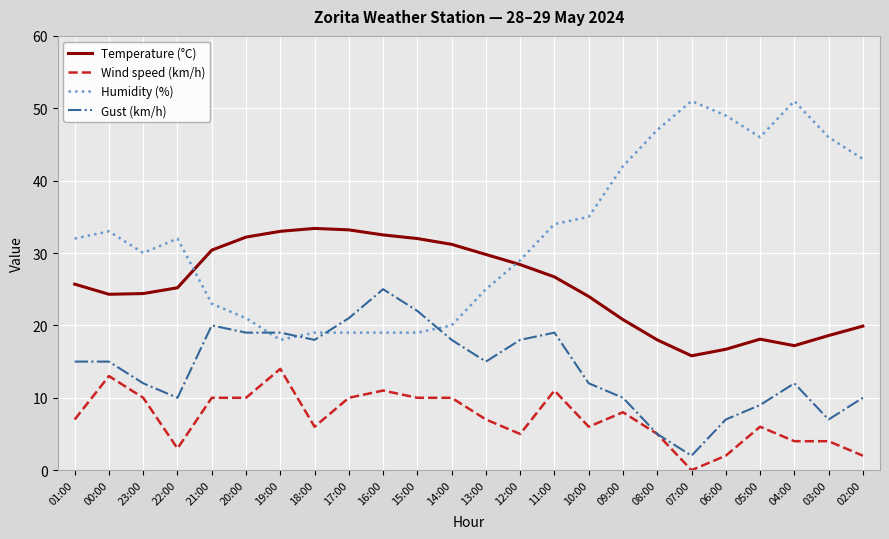

What is the maximum value for Wind speed (km/h)?

14.0